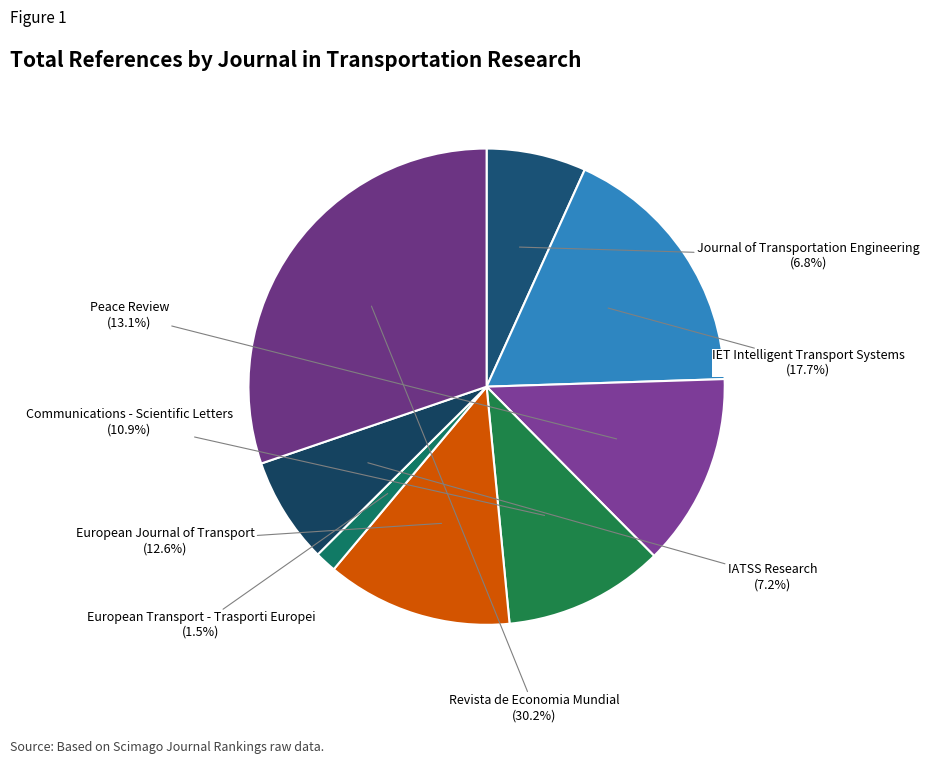

Which slice is the smallest?

European Transport - Trasporti Europei